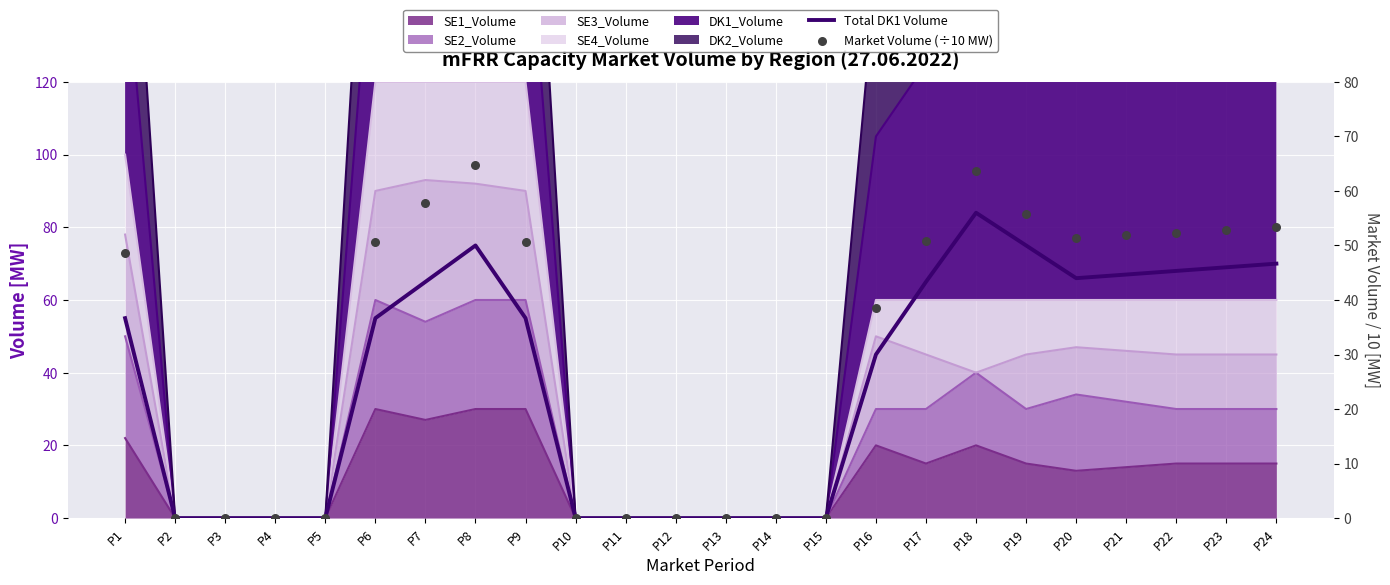

At how many categories does at least one series exceed 13?

14